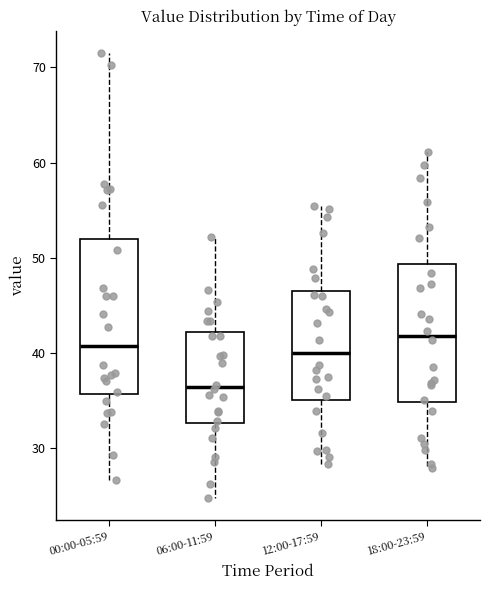

Comparing the boxes themselves (not the whiskers), which one is the tallest?

00:00-05:59